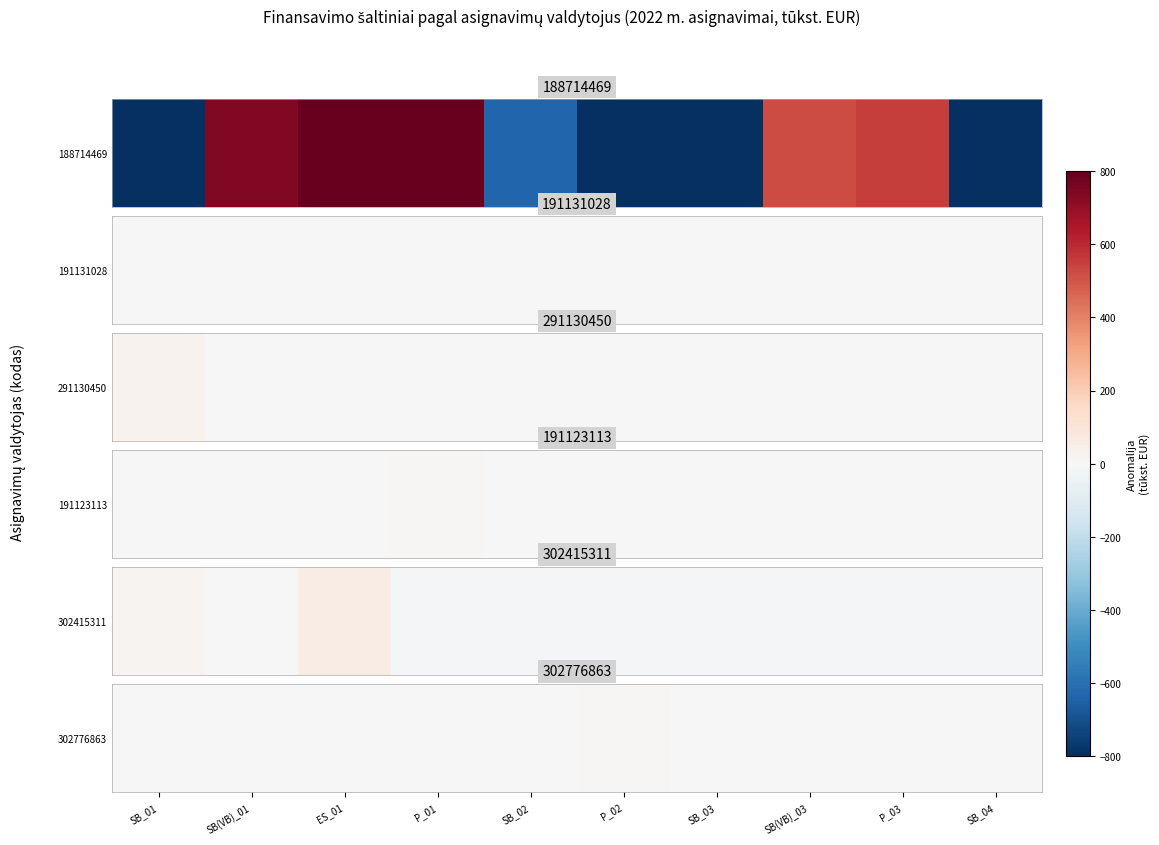

Count the number of categories in the chart.

10